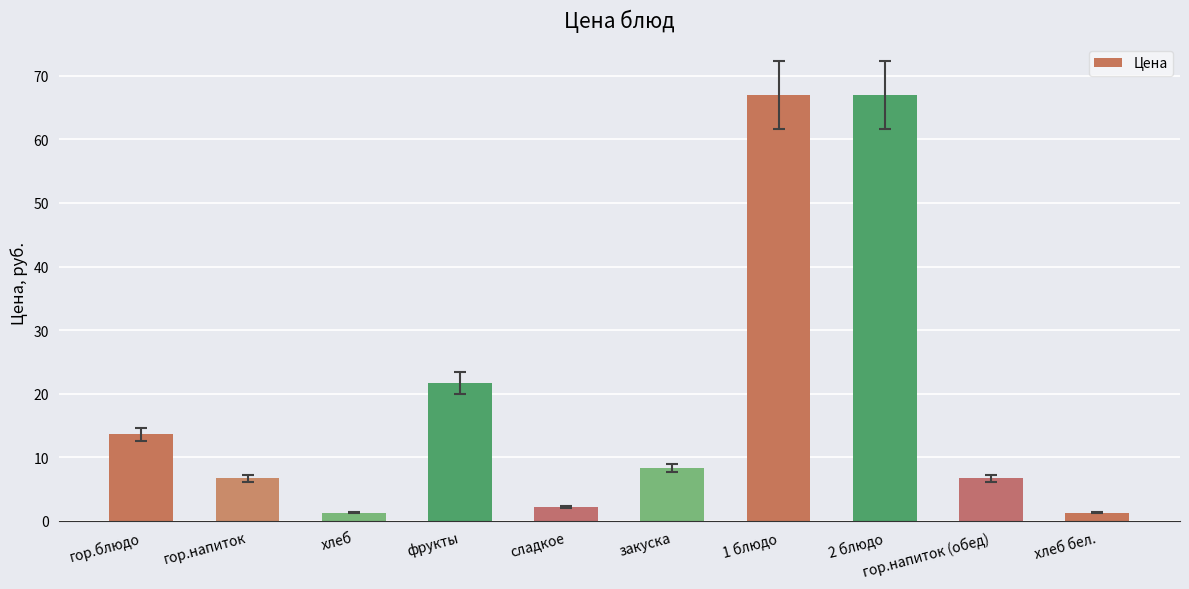

True or false: the data shows 67.0 at 1 блюдо.

True